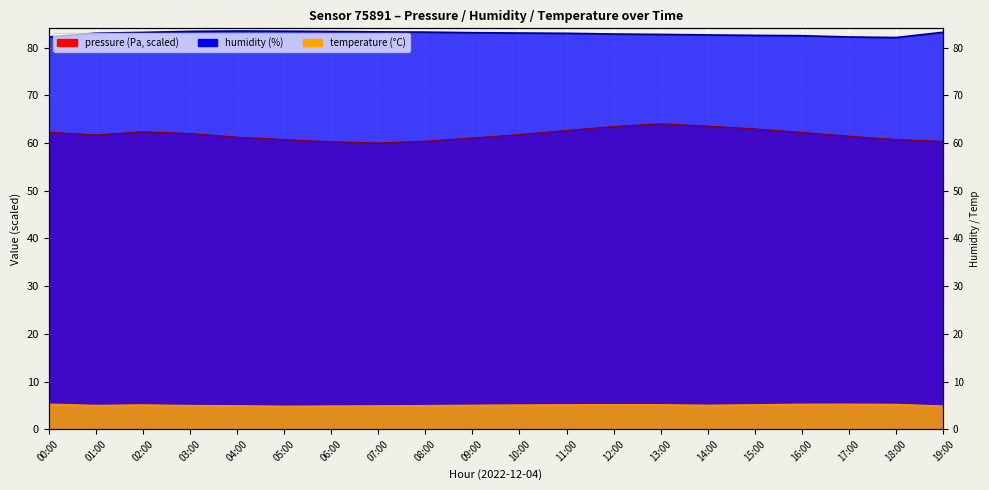

Between 09:00 and 13:00, which is larger?

13:00